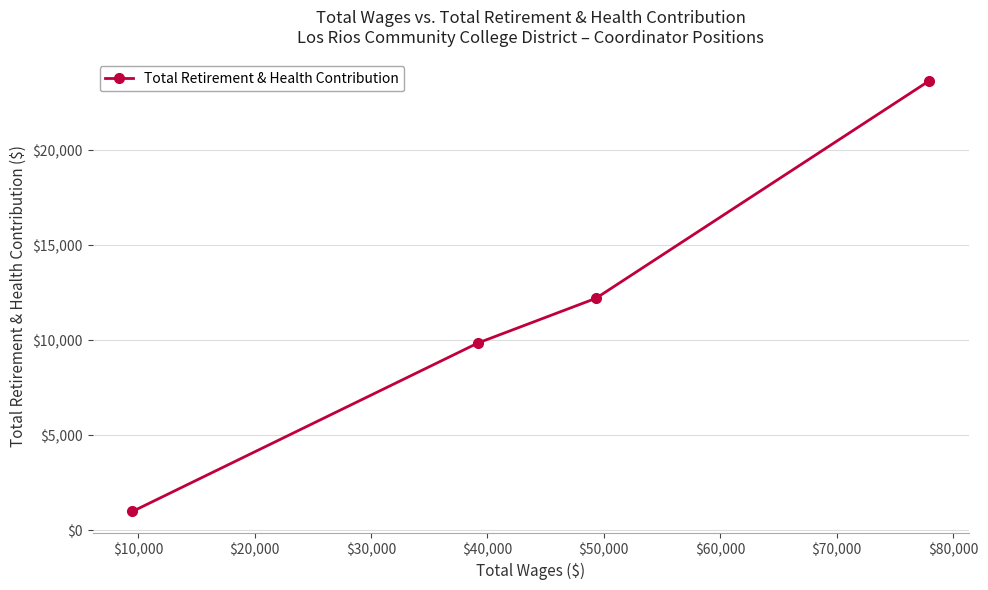

How many data points are less than 12214?

2